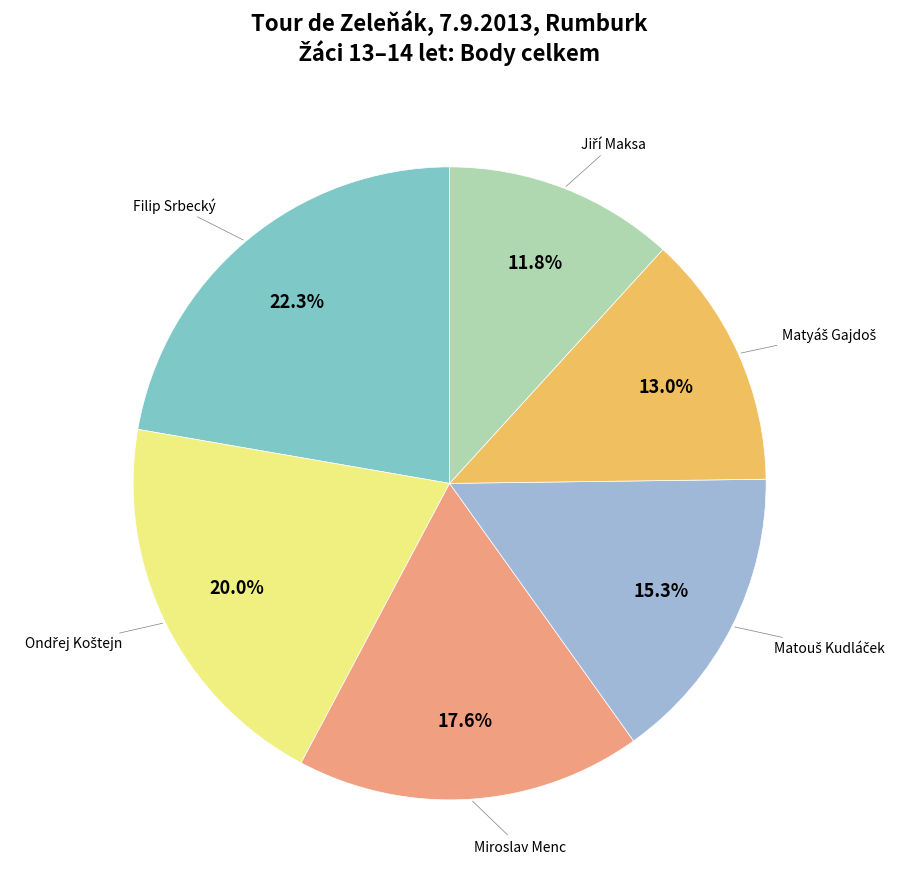

To the nearest percent, what is the average slice percentage?

17%